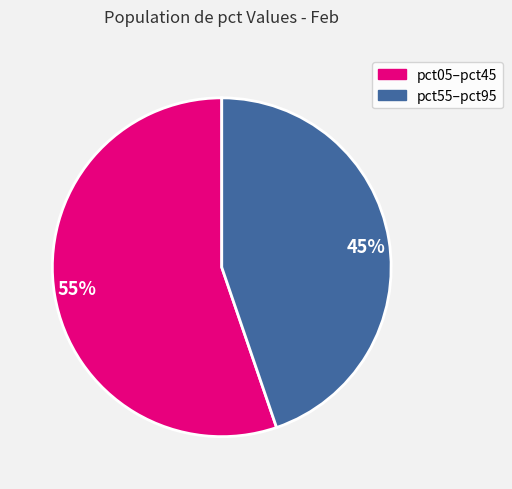

Count the number of slices in the pie.

2